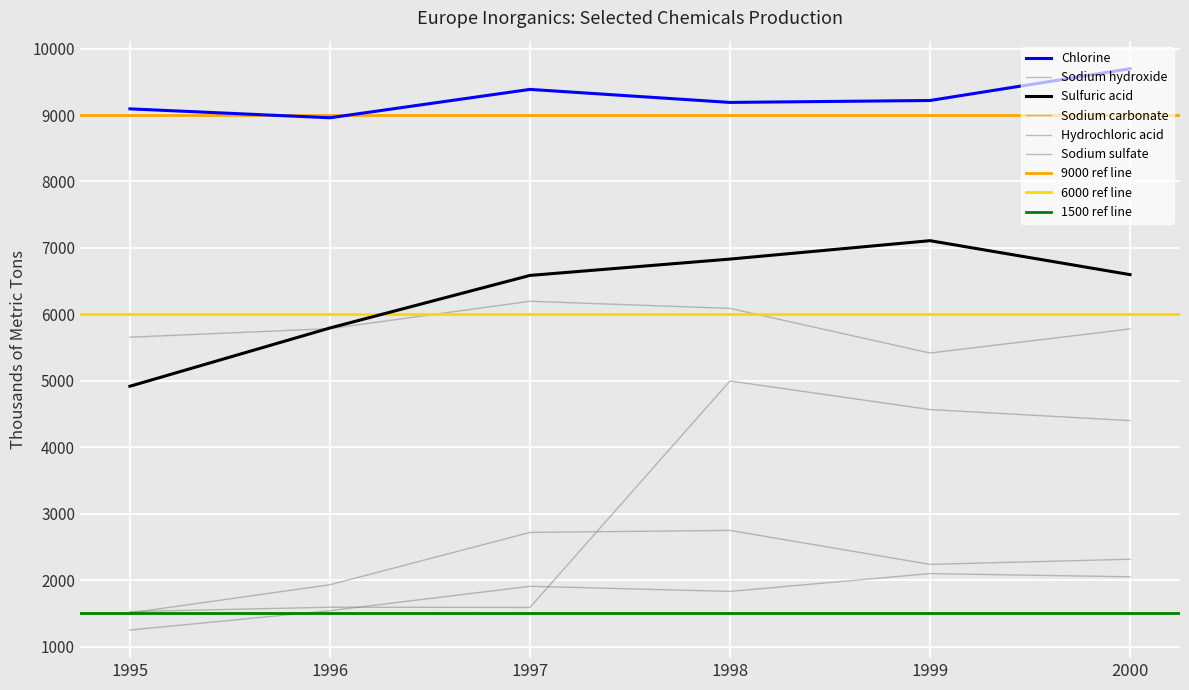

Reading left to right, list all the values displayed in this chart.

Chlorine: 9093	8959	9386	9190	9219	9697
Sodium hydroxide: 5656	5785	6197	6090	5418	5780
Sulfuric acid: 4918	5795	6586	6832	7109	6598
Sodium carbonate: 1526	1592	1589	4998	4567	4401
Hydrochloric acid: 1248	1540	1907	1830	2098	2050
Sodium sulfate: 1506	1930	2718	2748	2237	2314